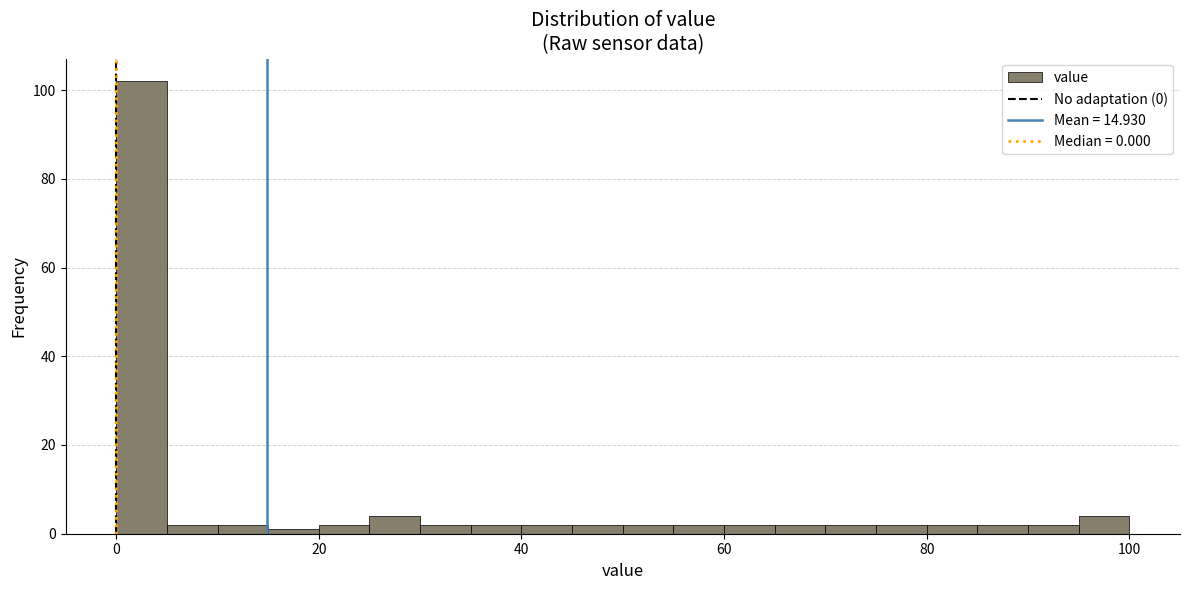

Read against the x-axis, roughly where is the centre of the tallest bar?

2